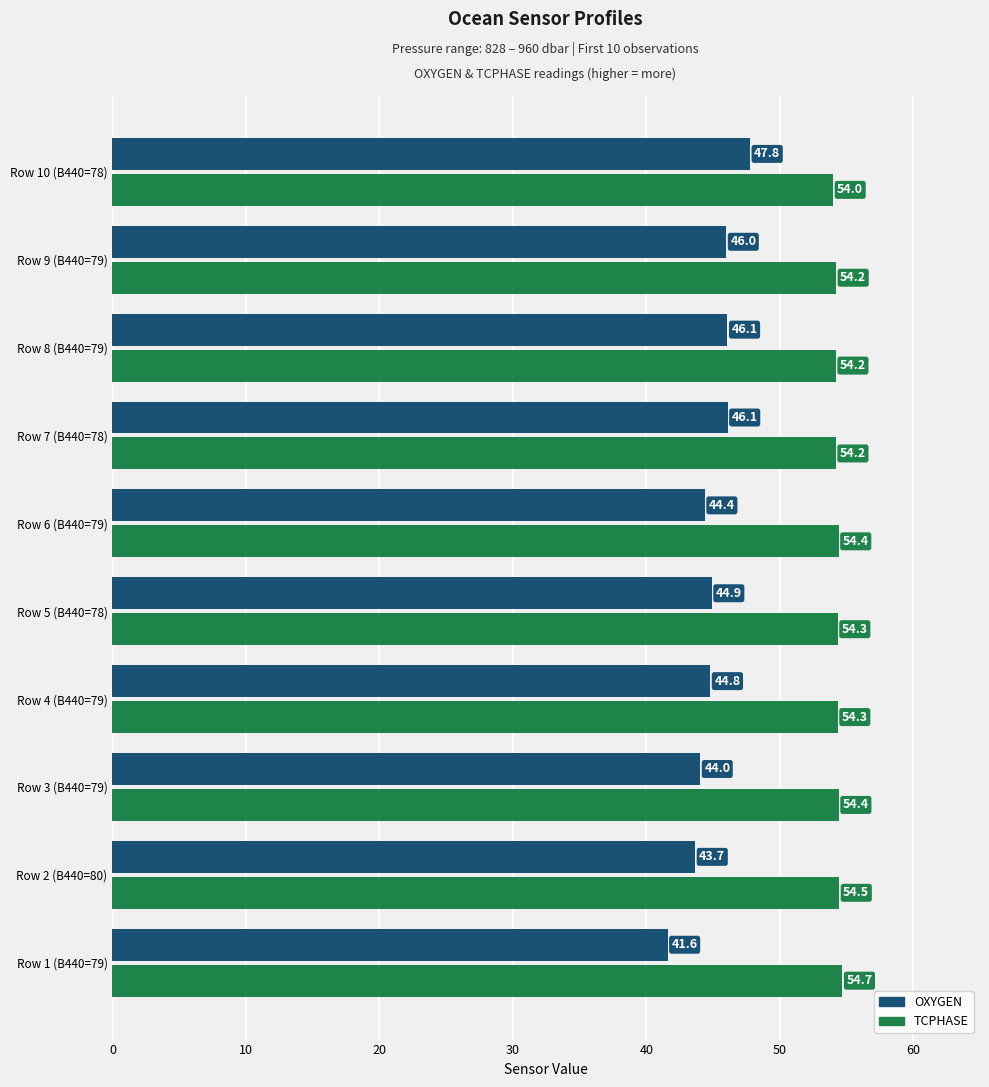

What is the sum of all TCPHASE values?

543.3